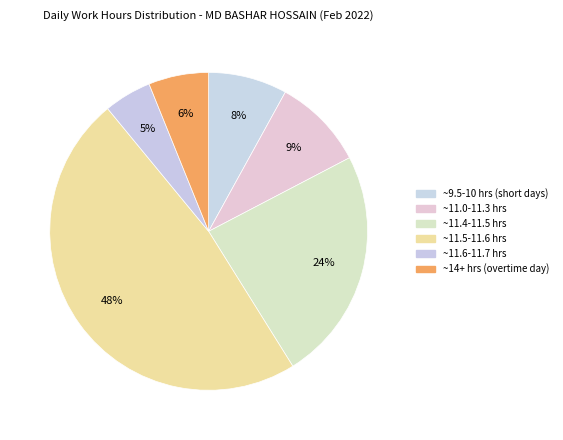

Count the number of slices in the pie.

6